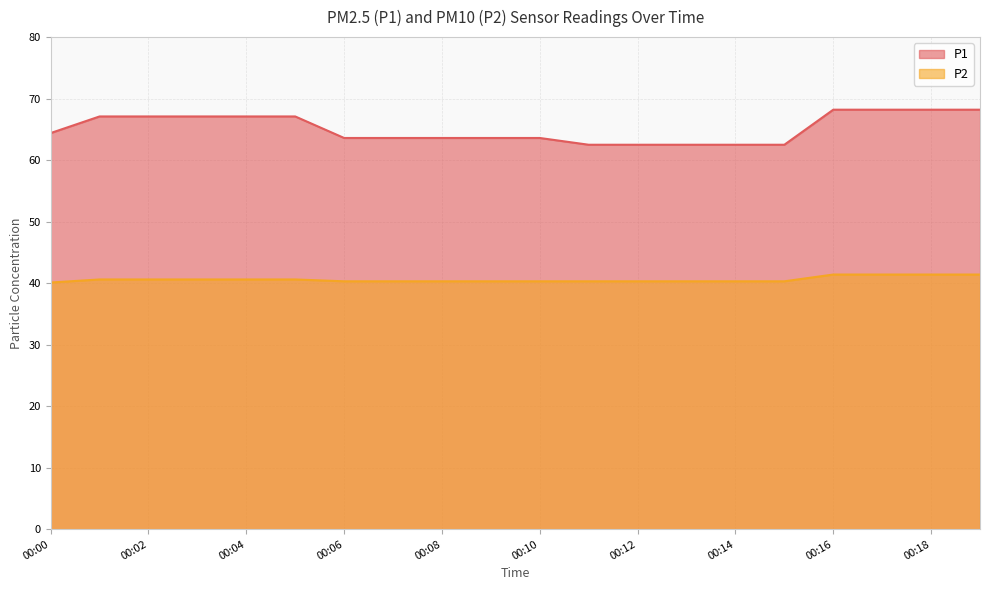

What value does the P2 series have at 00:11?

40.3